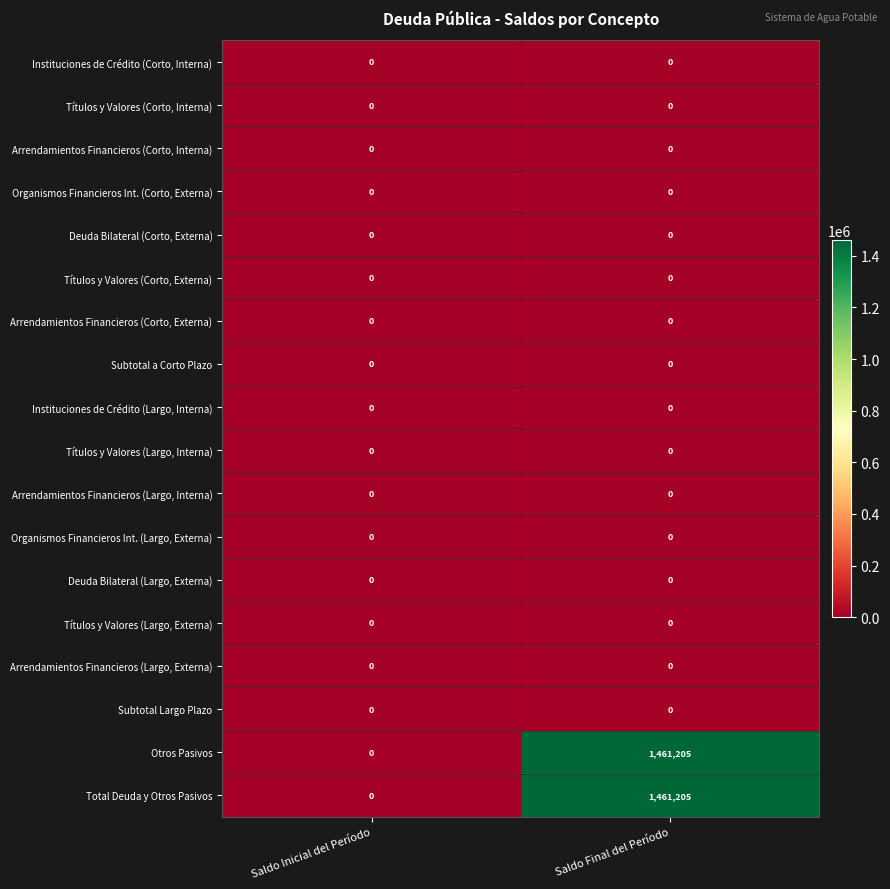

What is the total value across all series at Saldo Final del Período?

2922410